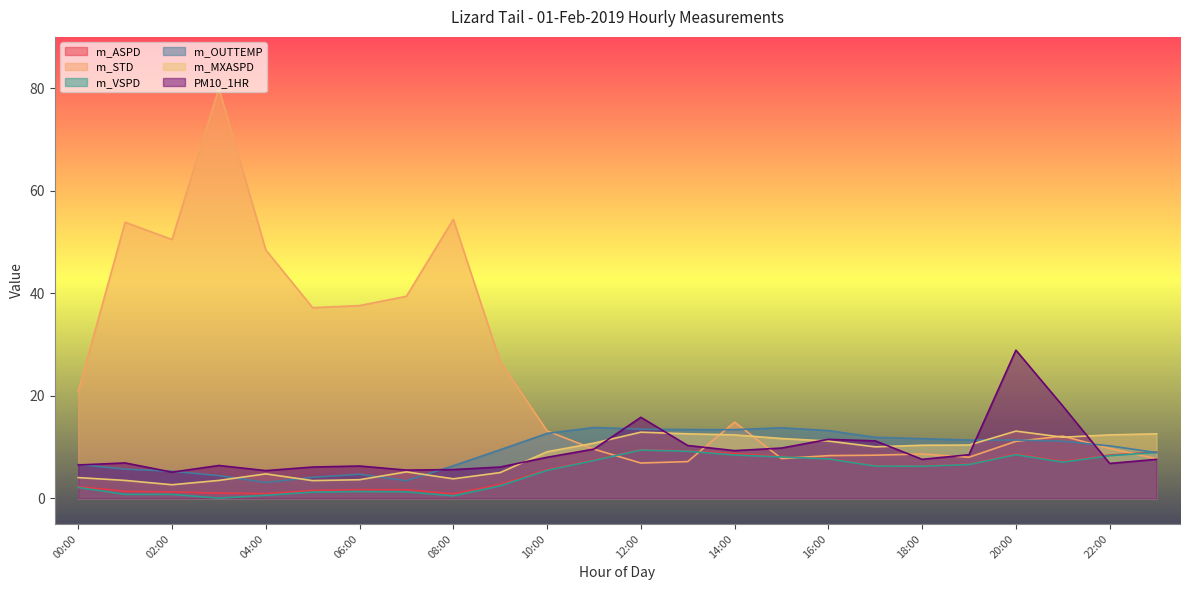

At which label is m_ASPD closest to 5?

10:00